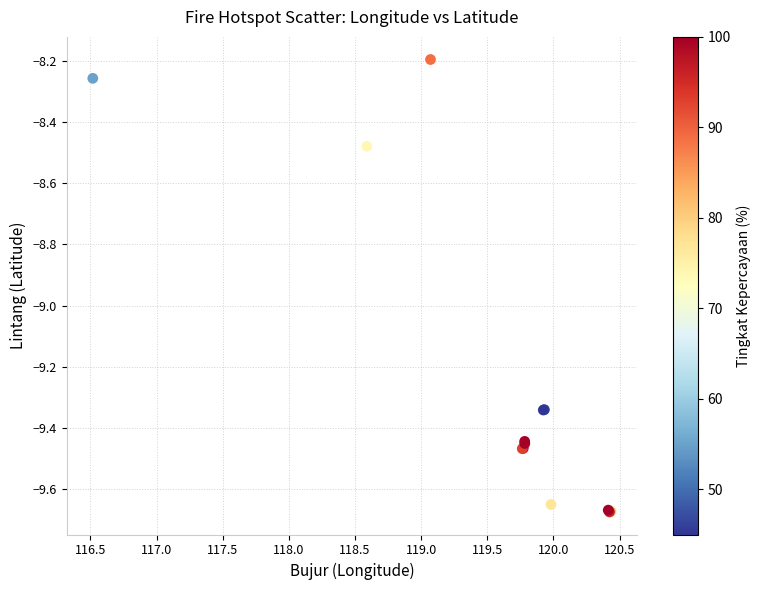

What Y value in the scatter plot is closest to -8?

-8.2